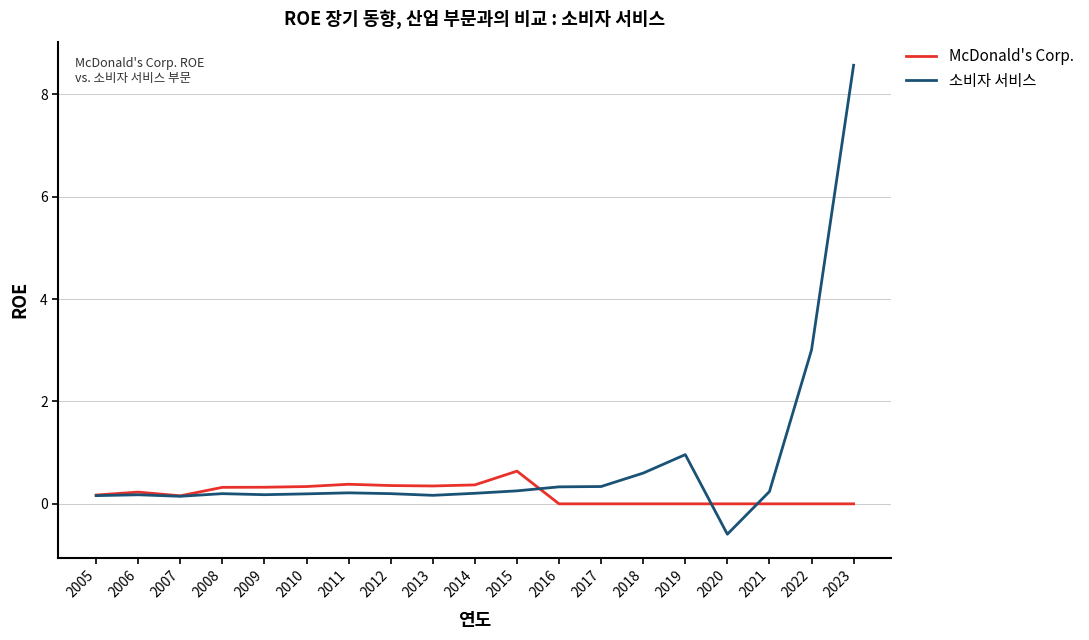

At which category is the sum across all series the highest?

2023